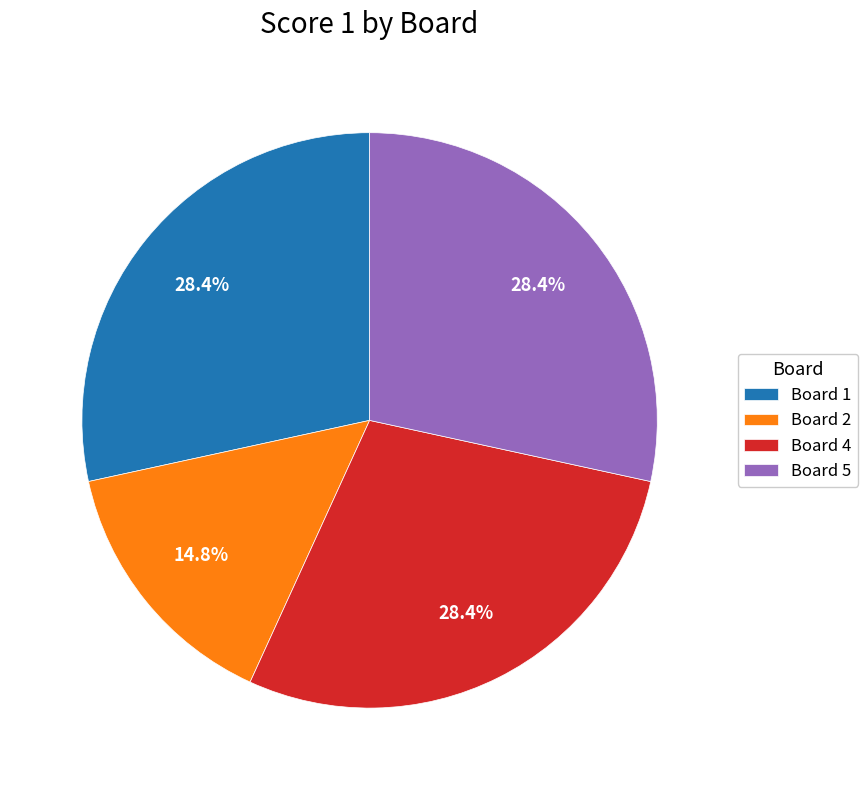

True or false: Board 1 accounts for 28% of the total.

True